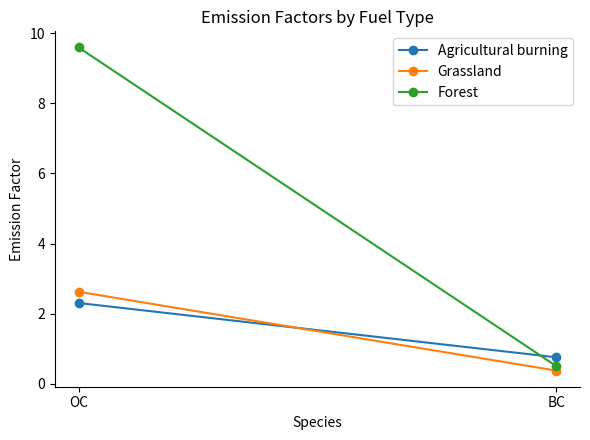

At how many categories does at least one series exceed 4?

1